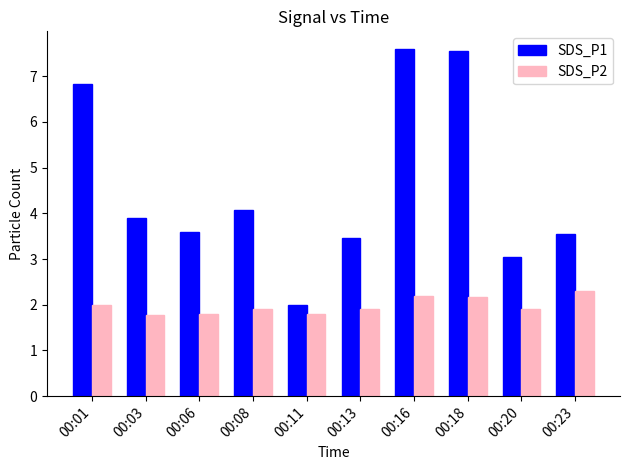

What is the sum of the SDS_P1 values at 00:16 and 00:06?

11.2